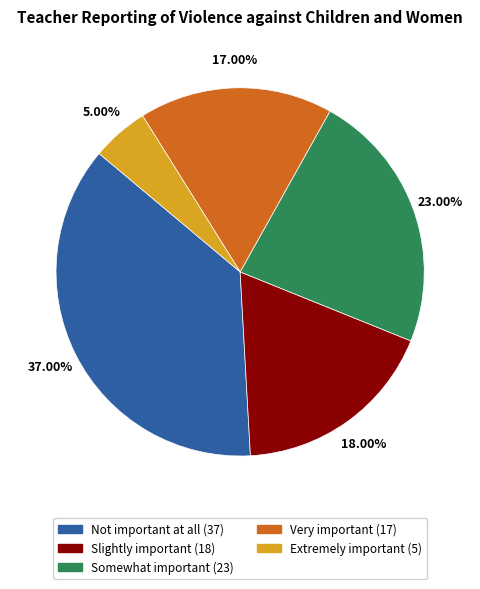

To the nearest percent, what portion does Extremely important represent?

5%